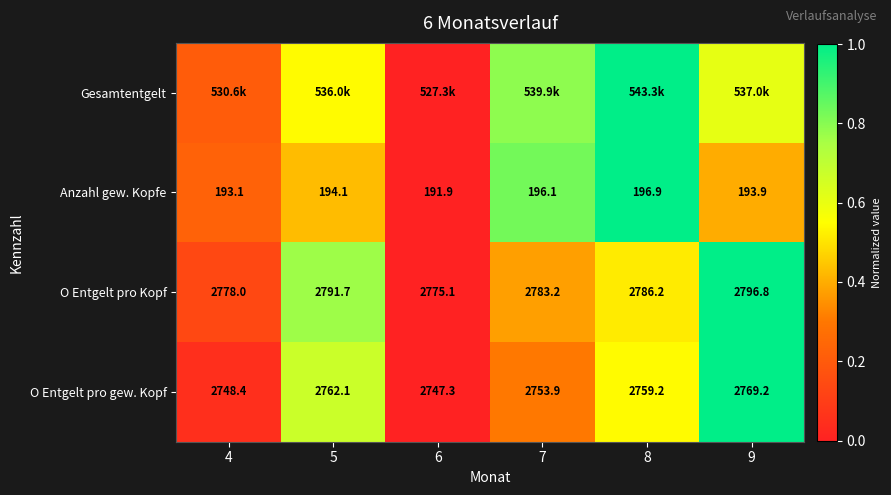

Is the value of Gesamtentgelt at 9 greater than the value of Anzahl gew. Kopfe at 6?

Yes